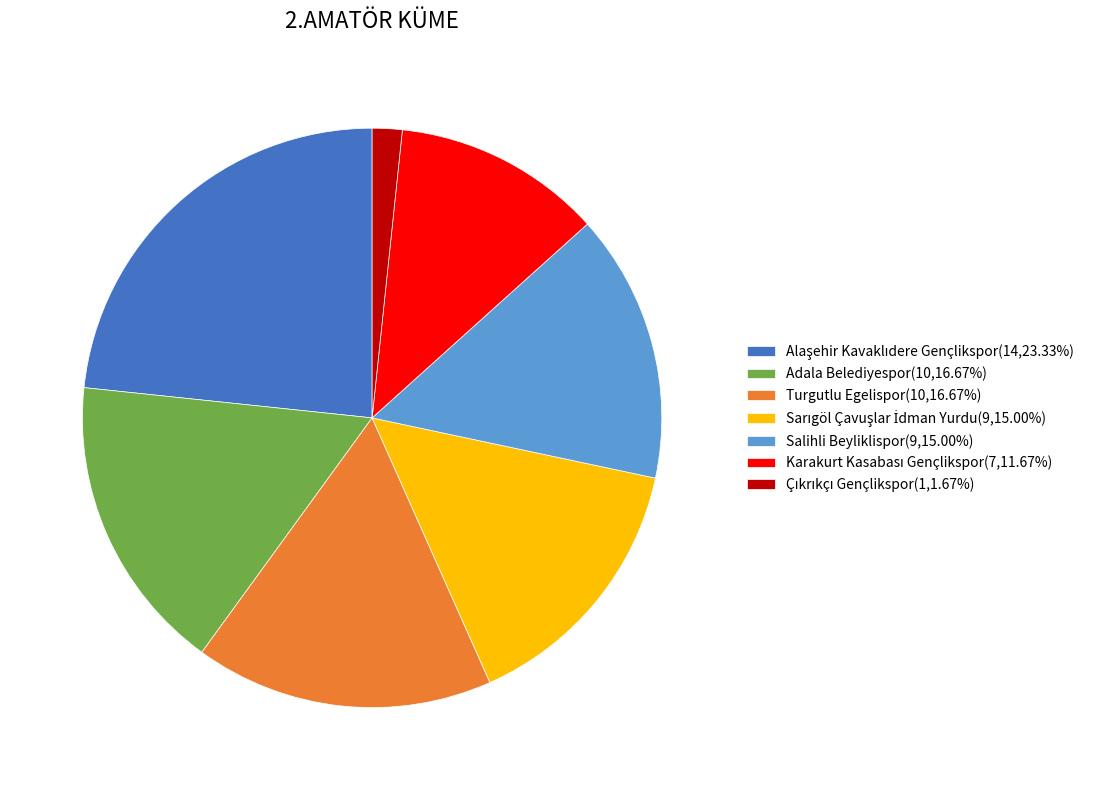

Does Adala Belediyespor(10,16.67%) represent more than half of the total?

No